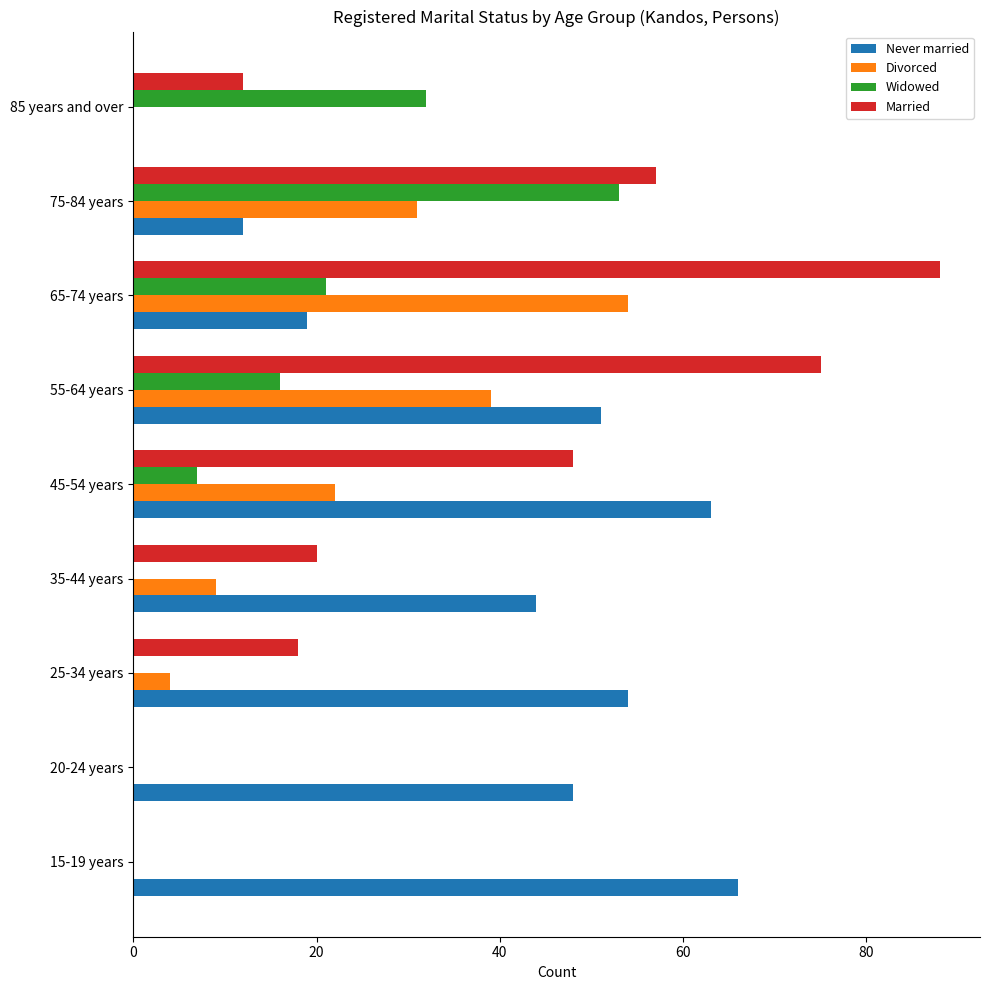

Count the number of data series in this chart.

4